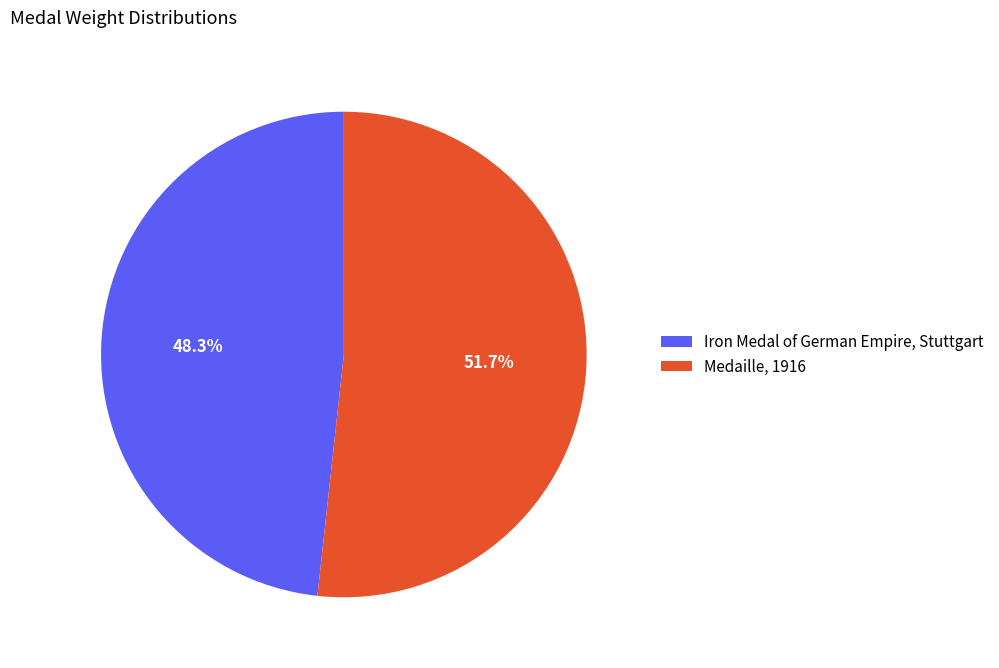

What portion of the pie excludes Iron Medal of German Empire, Stuttgart?

51.7%